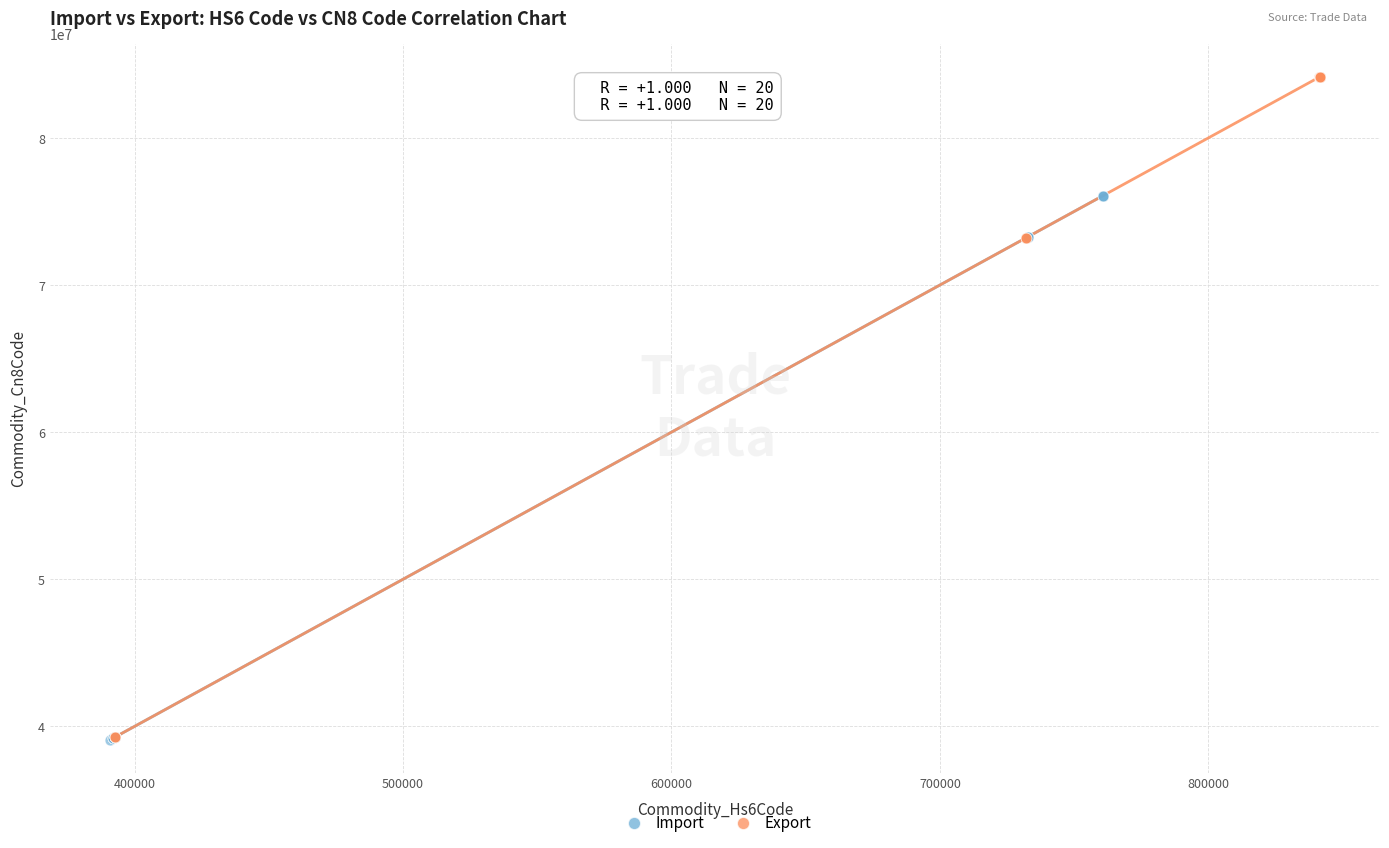

Which series has the largest Y range (max minus min)?

Export